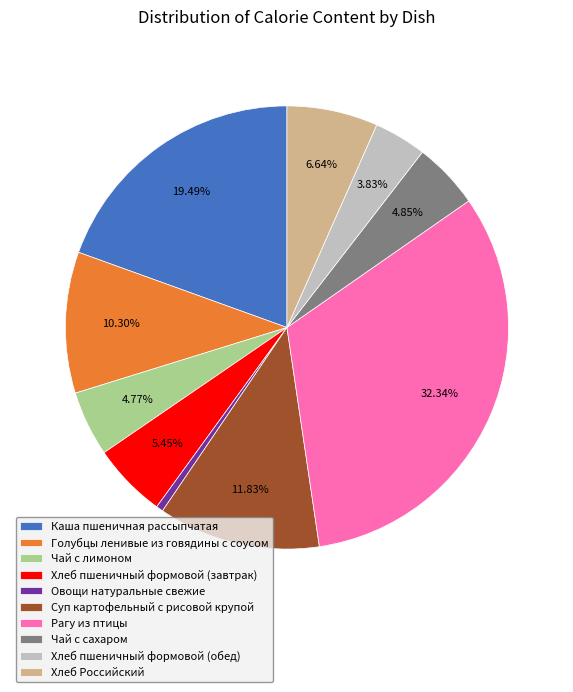

Count the number of slices in the pie.

10